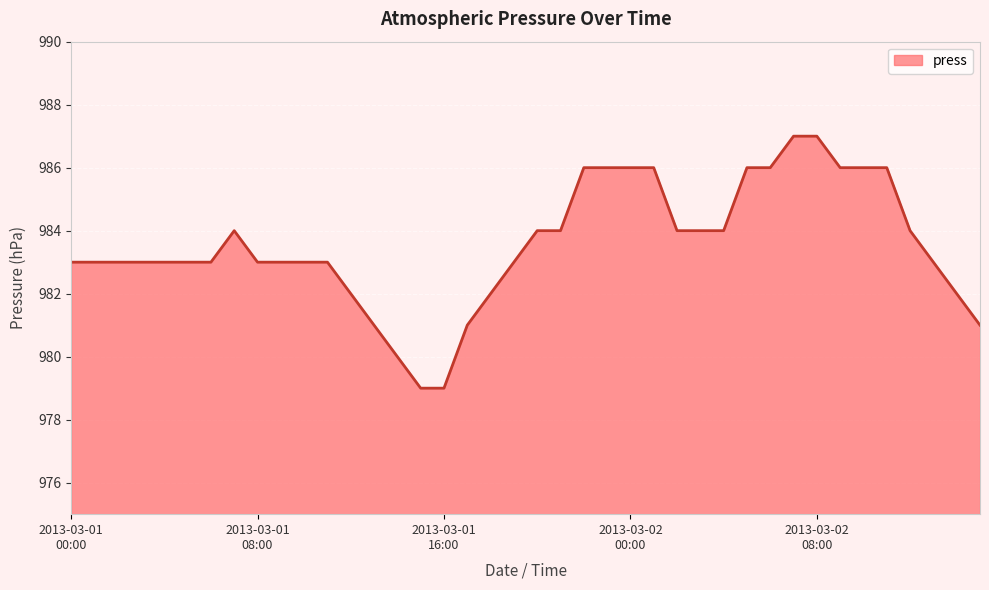

What is the minimum value shown in the chart?

979